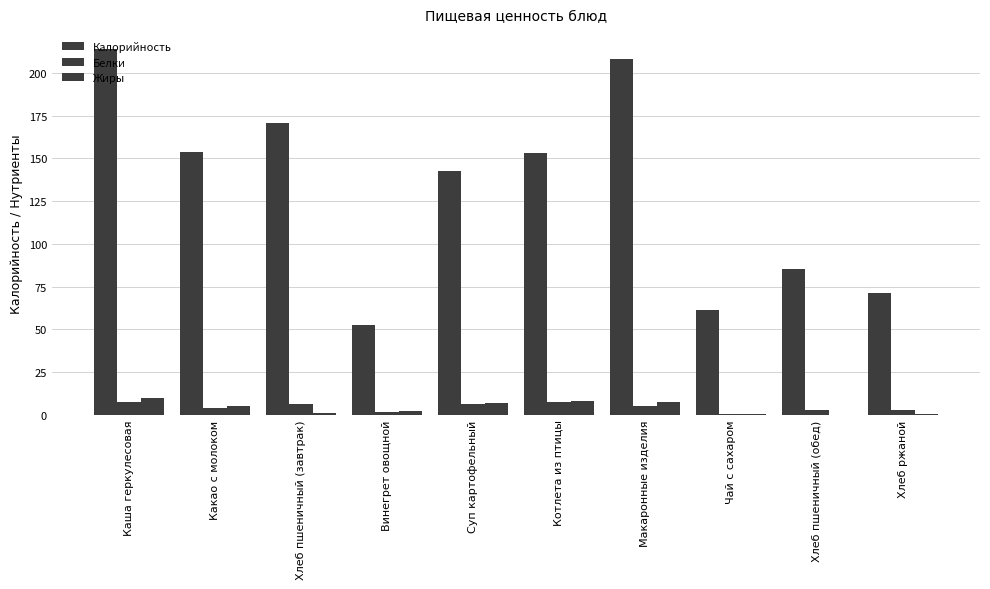

Rank the series by their maximum value, from lowest to highest.

Белки, Жиры, Калорийность